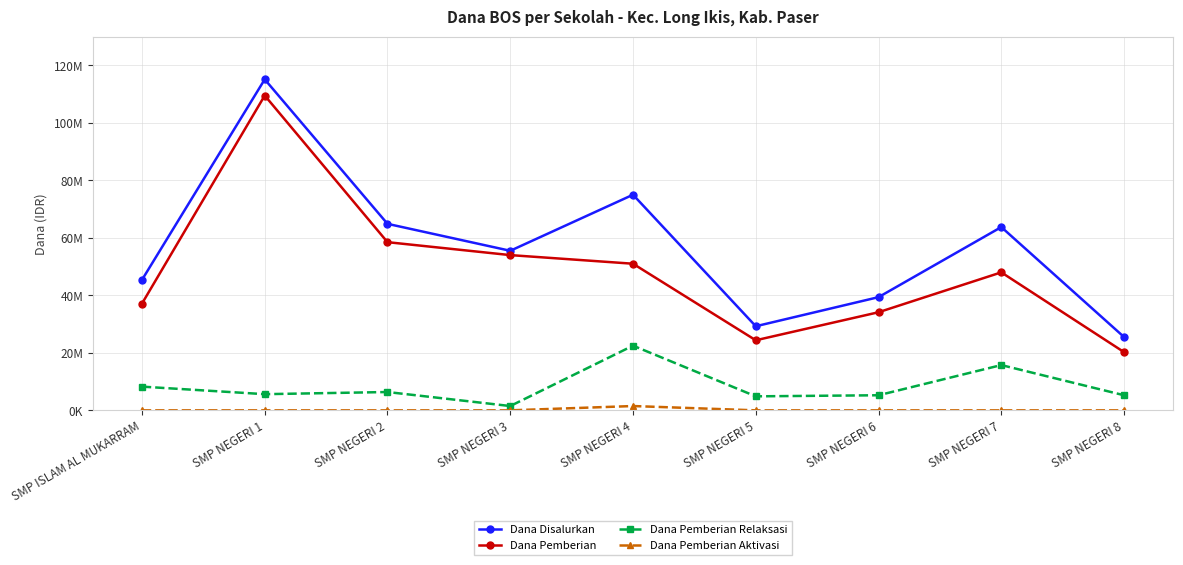

What is the sum of the Dana Pemberian Relaksasi values at SMP NEGERI 6 and SMP NEGERI 8?

10500000